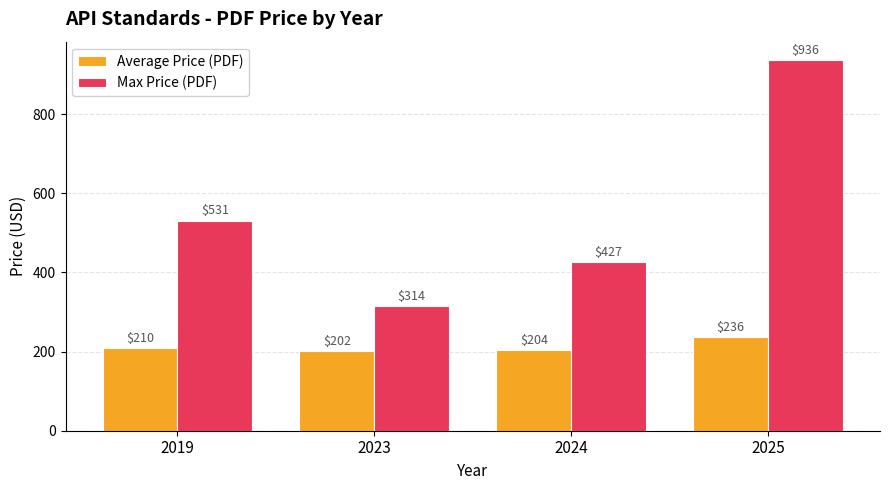

Which series has the widest spread of values?

Max Price (PDF)